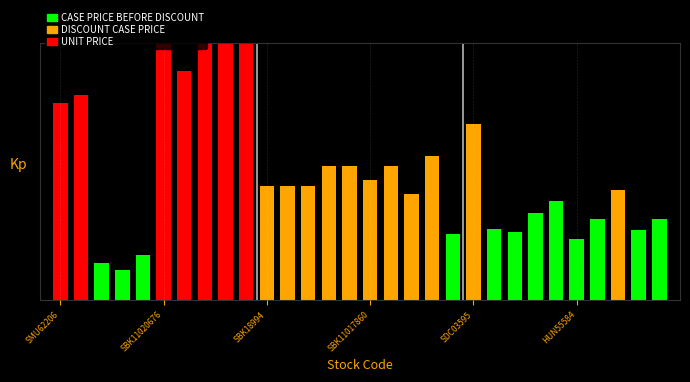

Are the bars horizontal?

No